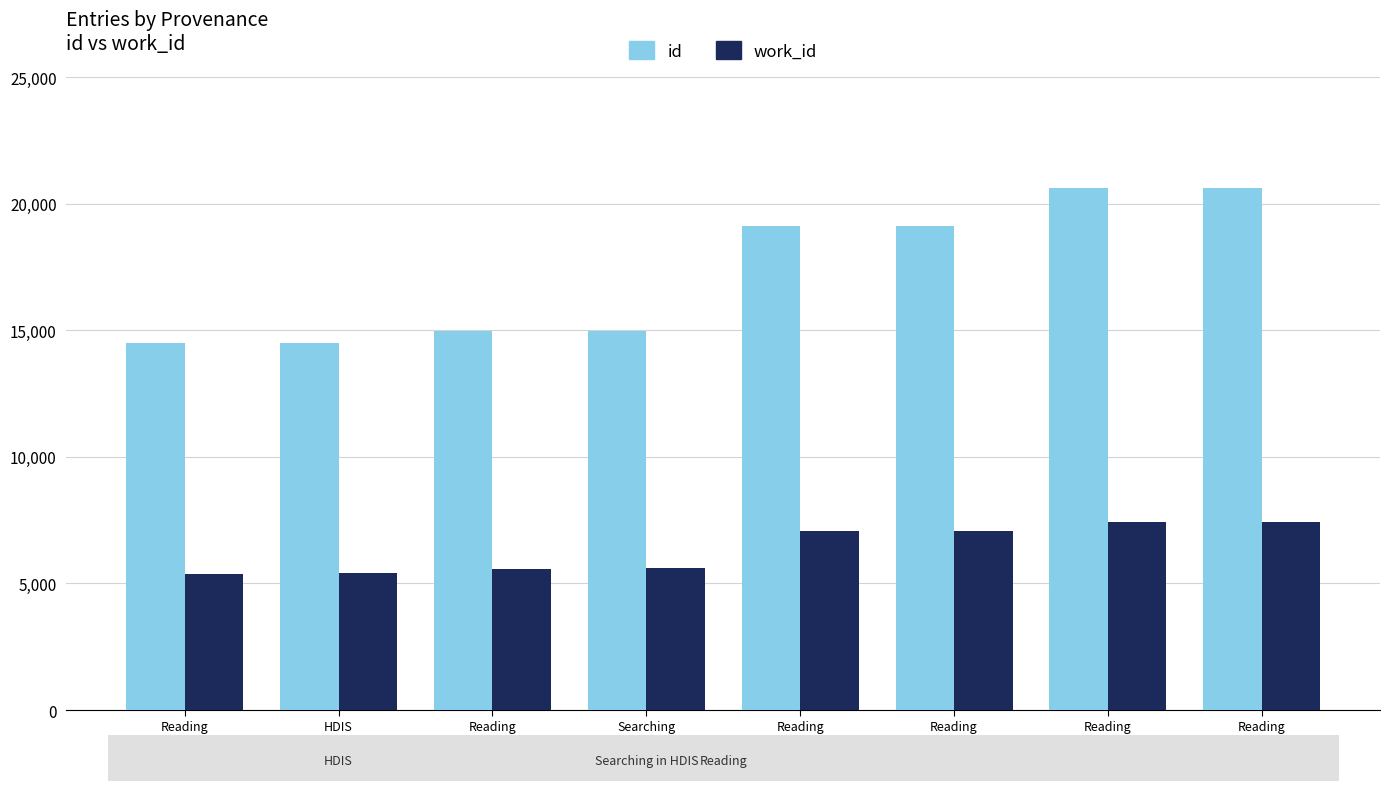

The id series shows 14496 at HDIS
(14496). True or false?

True